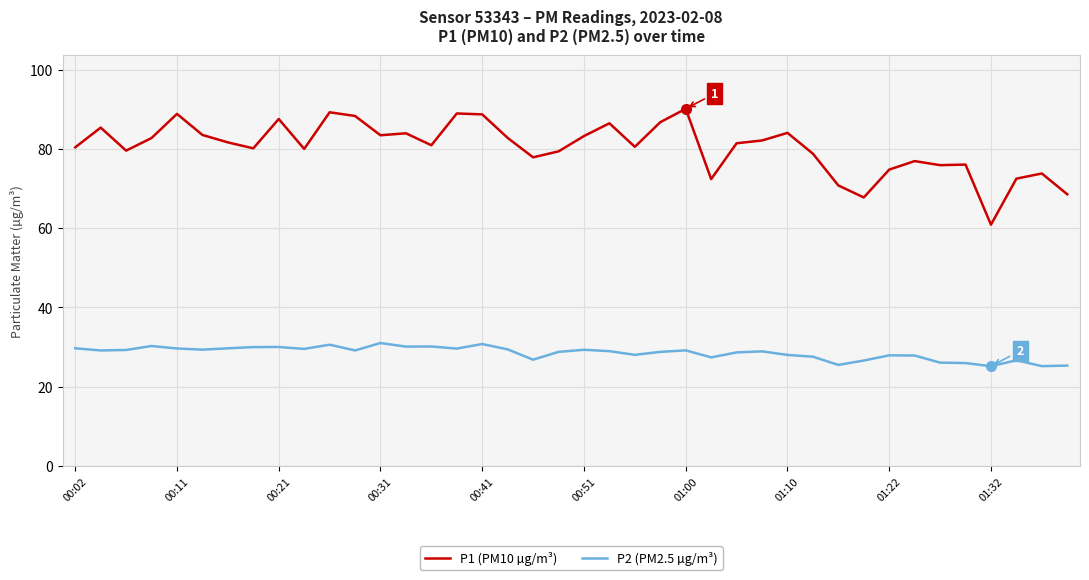

True or false: P1 (PM10 µg/m³) and P2 (PM2.5 µg/m³) intersect in this chart.

False